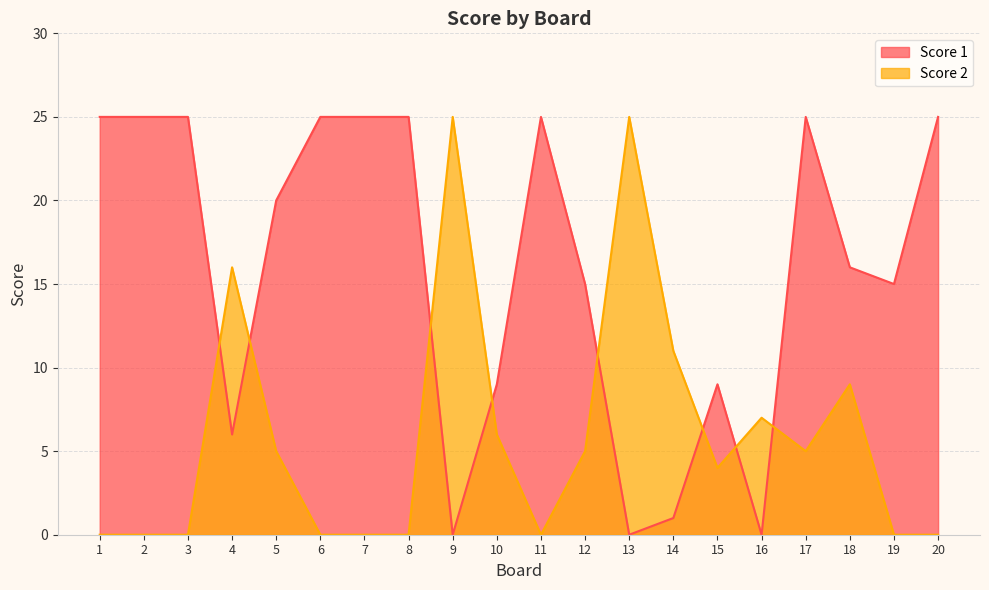

What is the difference between the second highest and second lowest values in the Score 2 series?

25